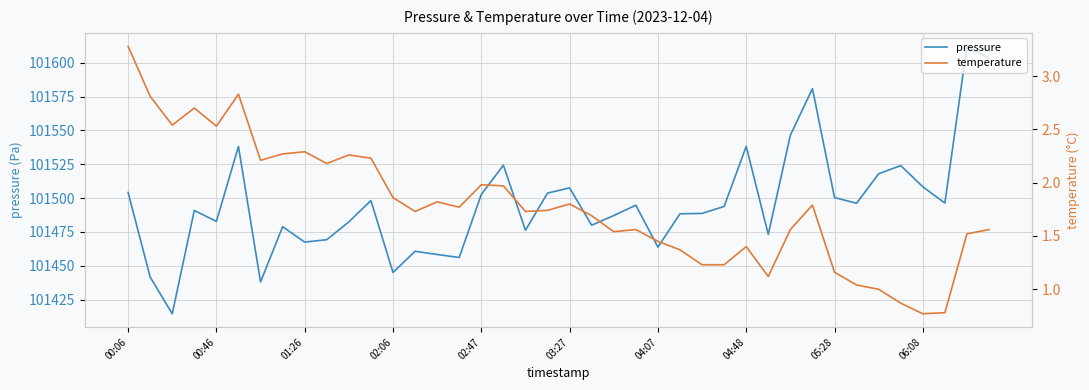

Does the chart display data point markers on the line(s)?

No